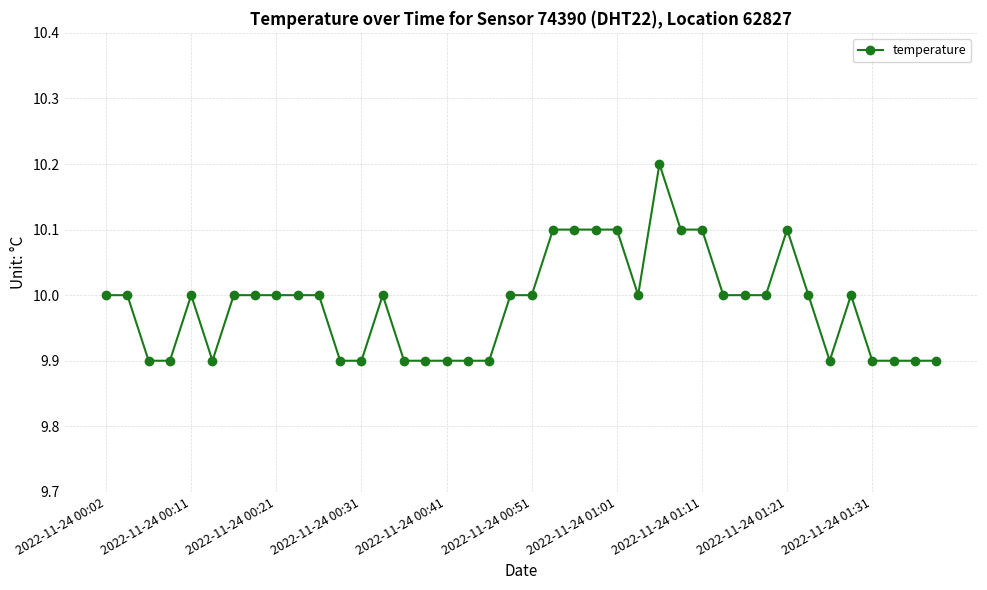

True or false: there are more than 1 points higher than both neighbors.

True